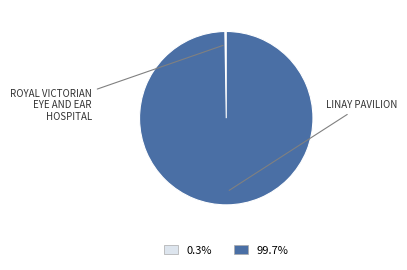

Is there a majority slice in this chart?

Yes